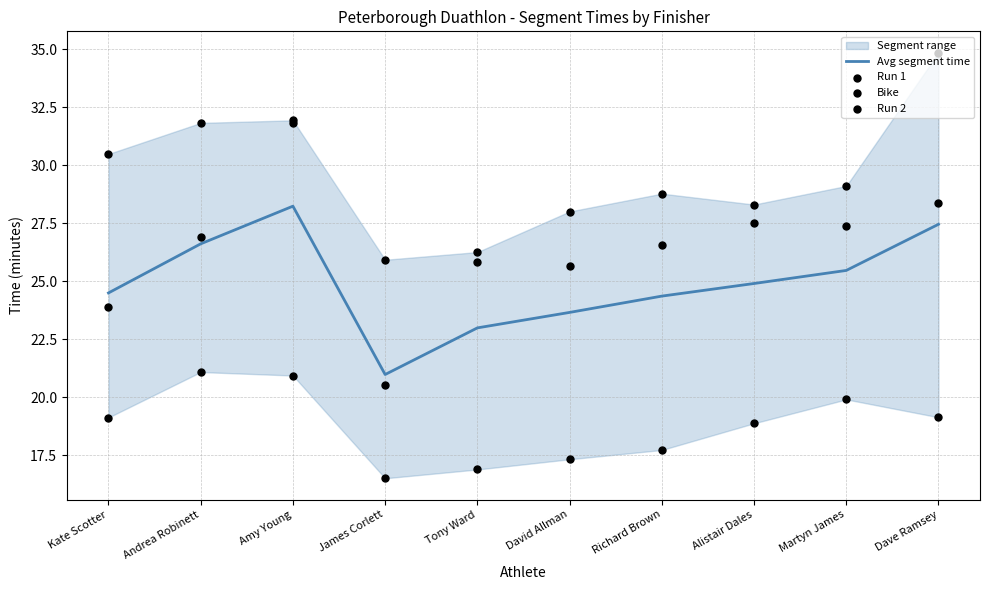

What is the minimum value for Avg segment time?

21.0